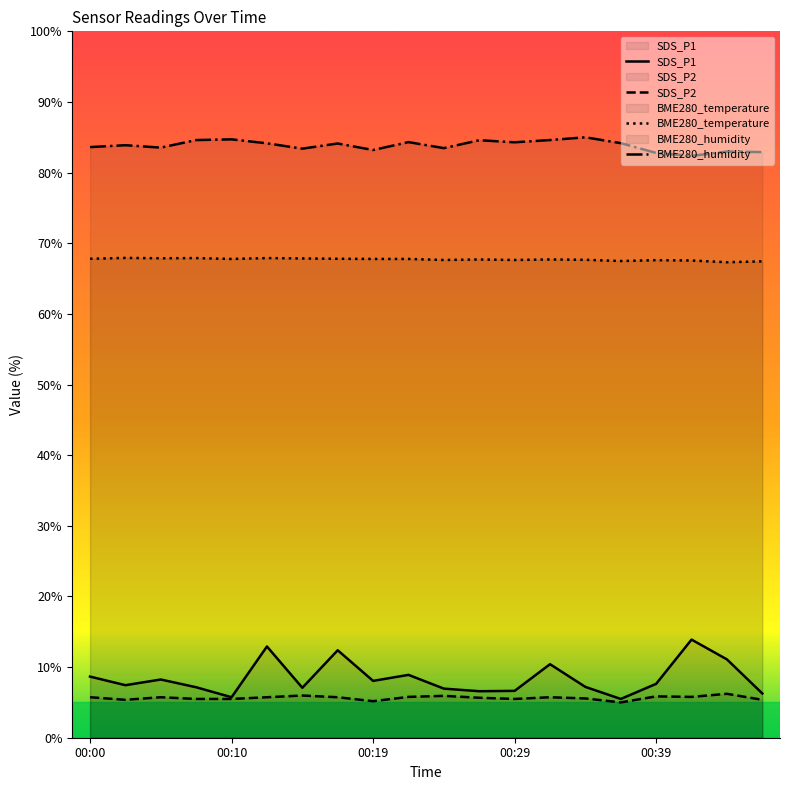

What are all the series names shown in the legend?

SDS_P1, SDS_P2, BME280_temperature, BME280_humidity